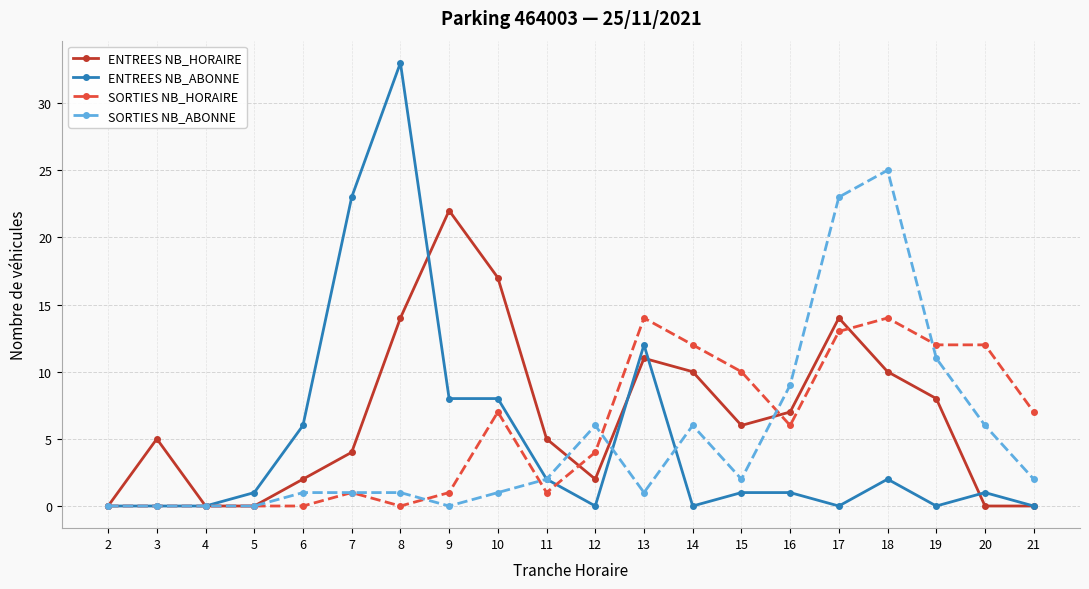

Reading right to left, what are all the values shown in this chart?

ENTREES NB_HORAIRE: 0	0	8	10	14	7	6	10	11	2	5	17	22	14	4	2	0	0	5	0
ENTREES NB_ABONNE: 0	1	0	2	0	1	1	0	12	0	2	8	8	33	23	6	1	0	0	0
SORTIES NB_HORAIRE: 7	12	12	14	13	6	10	12	14	4	1	7	1	0	1	0	0	0	0	0
SORTIES NB_ABONNE: 2	6	11	25	23	9	2	6	1	6	2	1	0	1	1	1	0	0	0	0